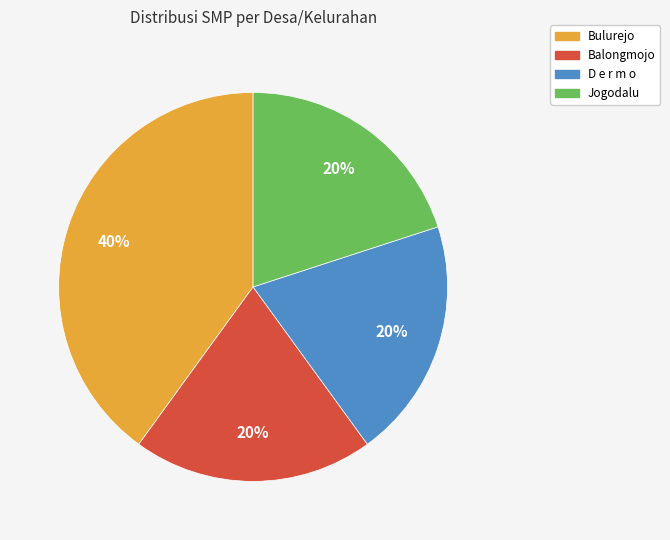

Combined, do Balongmojo and D e r m o account for over 50%?

No